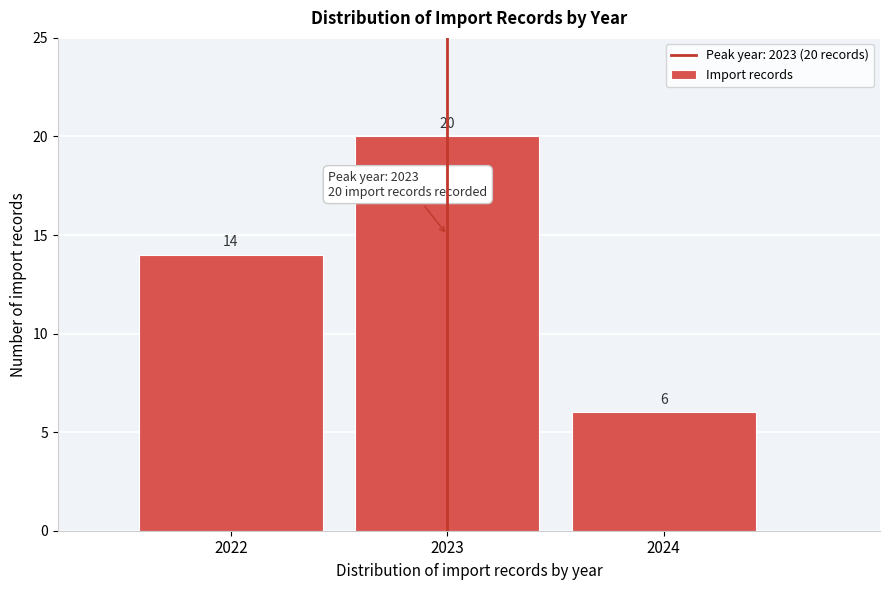

Over which range of the x-axis is the bar tallest?

2022.5 to 2023.5